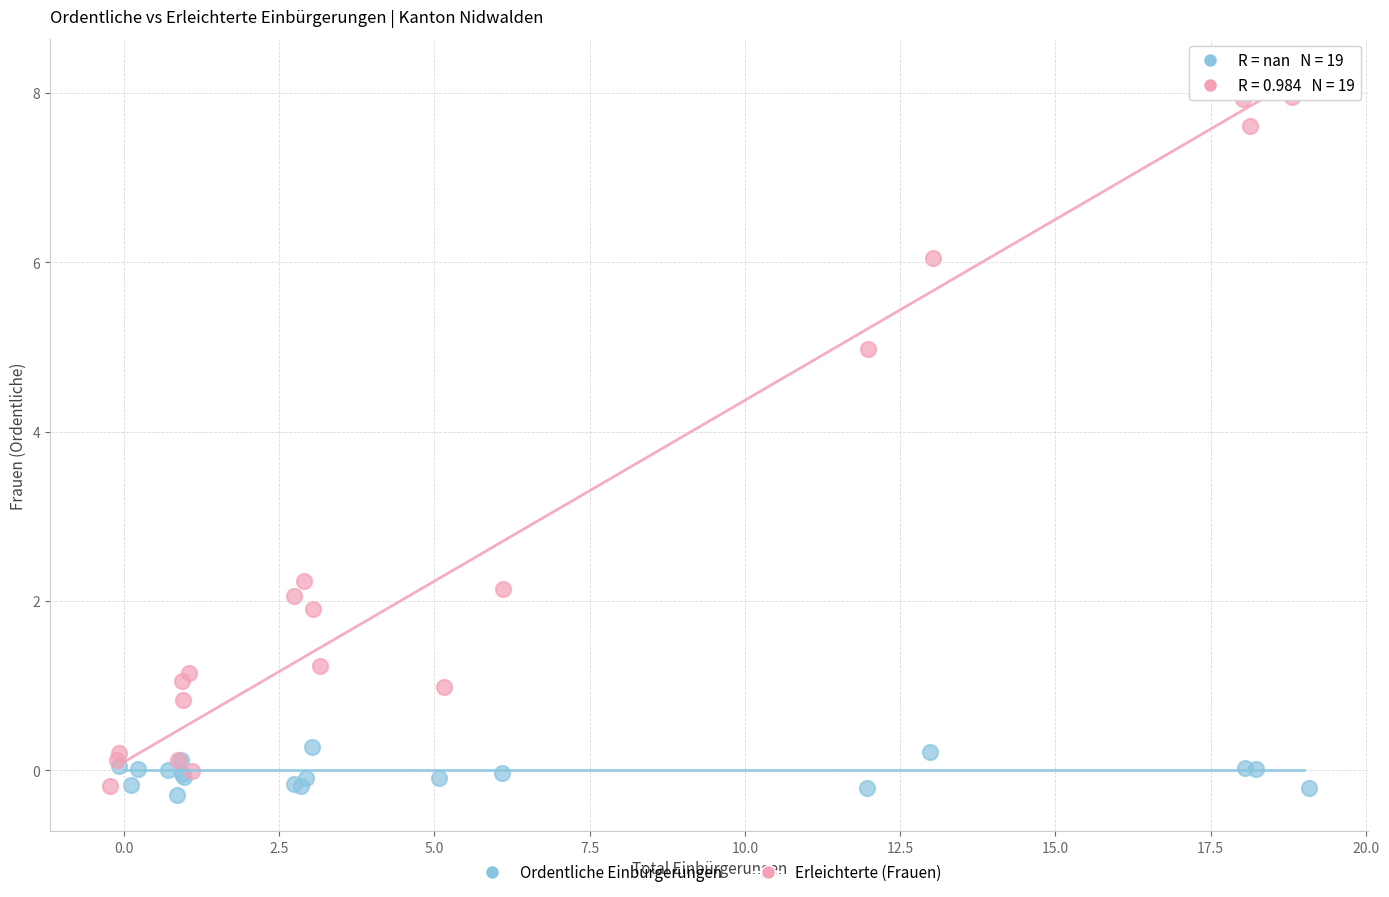

Which series contains the highest Y value?

Erleichterte (Frauen)